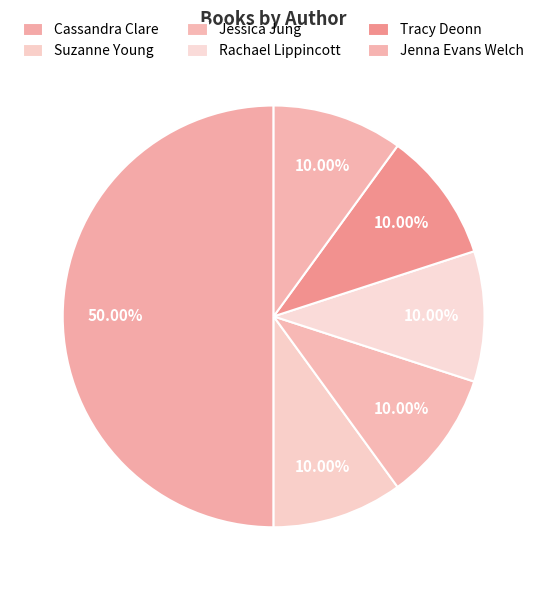

Count the number of slices in the pie.

6